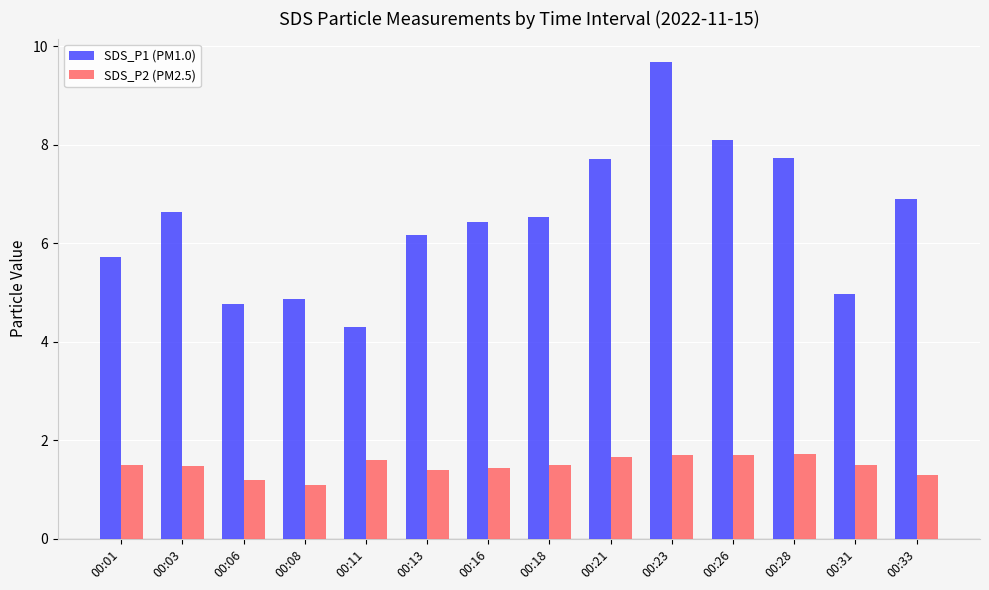

Which series changed the most between 00:11 and 00:18?

SDS_P1 (PM1.0)